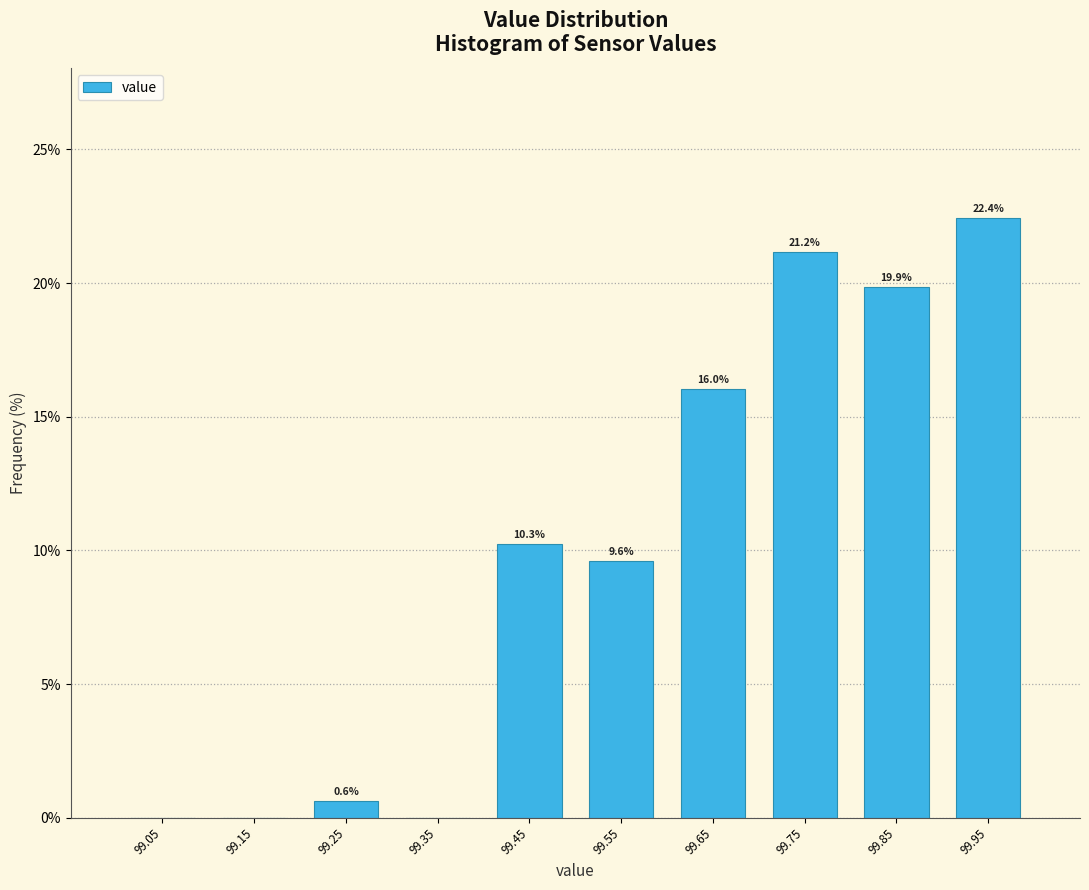

Which range on the x-axis has the tallest bar?

99.9 to 100.0